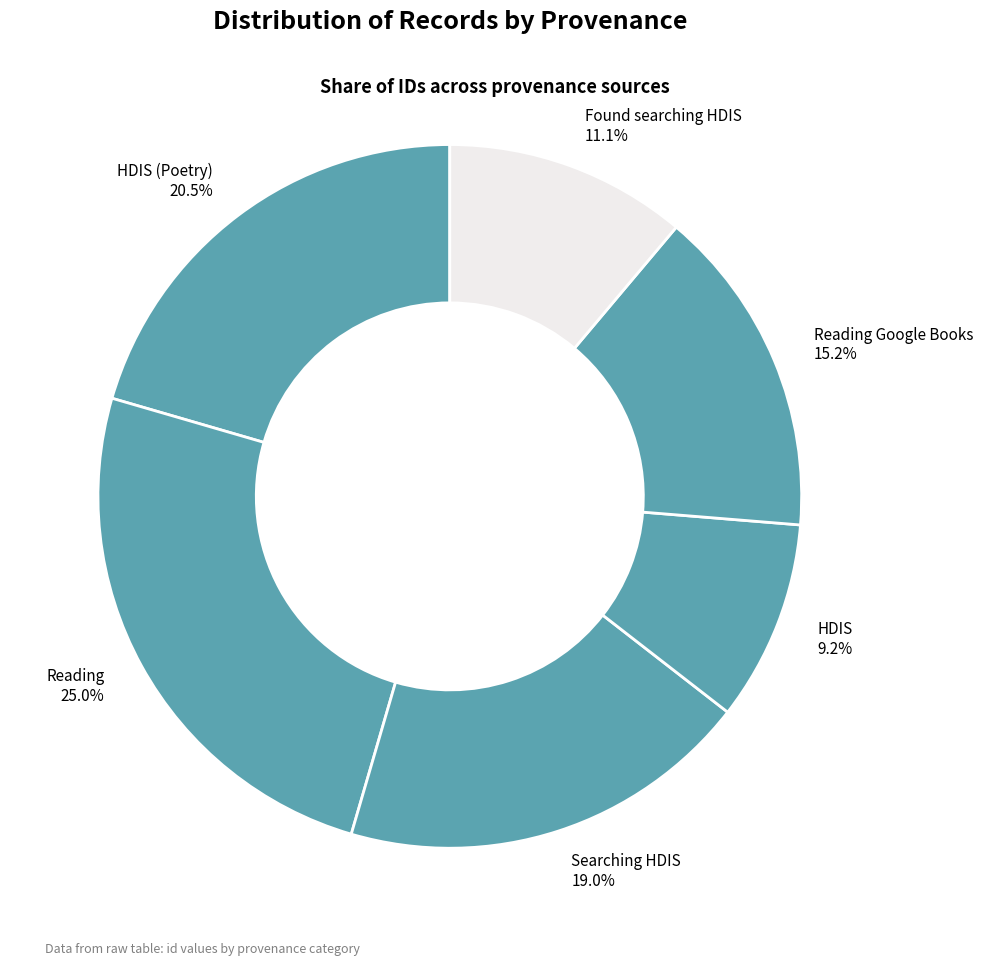

Rank the categories by value from highest to lowest.

Reading, HDIS (Poetry), Searching HDIS, Reading Google Books, Found searching HDIS, HDIS